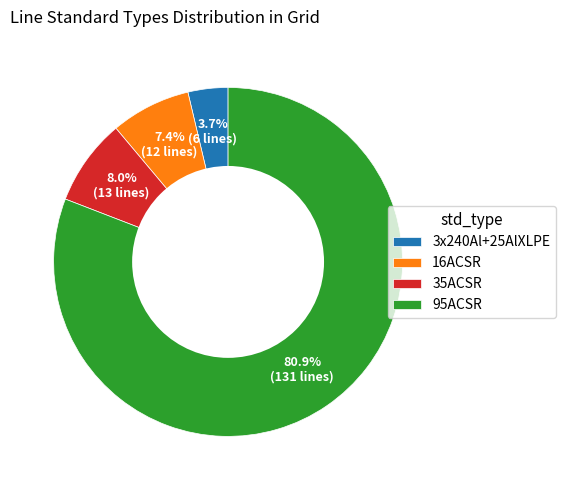

How many slices are in this pie chart?

4